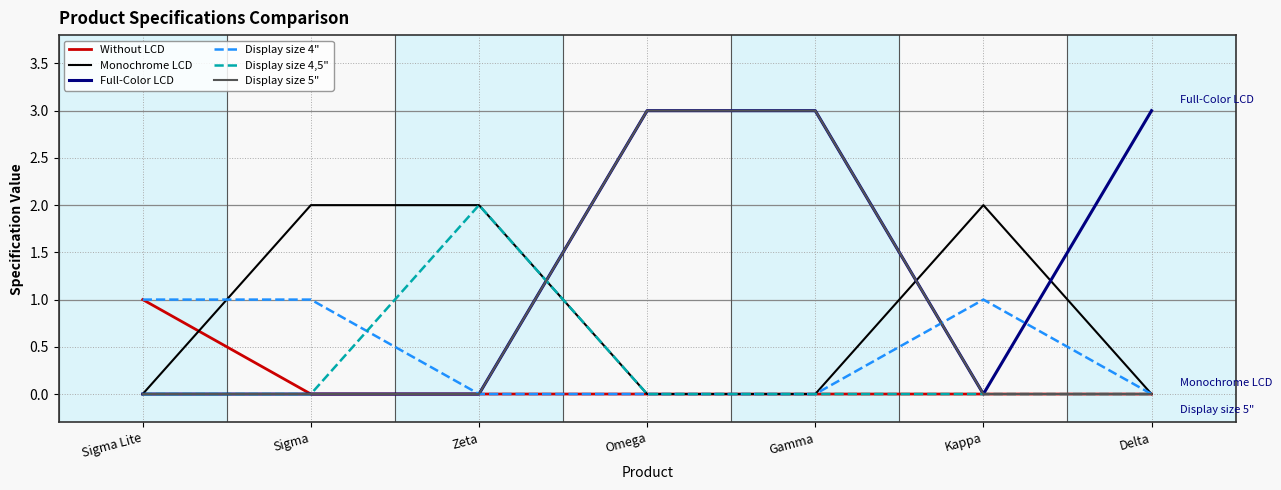

What position from the left is Sigma Lite?

1